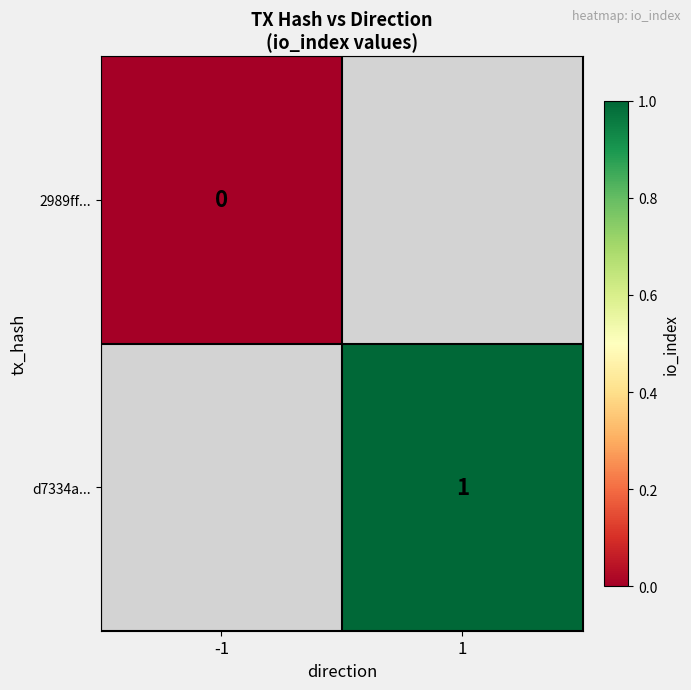

True or false: d7334a... has a value of 2 at 1.

False